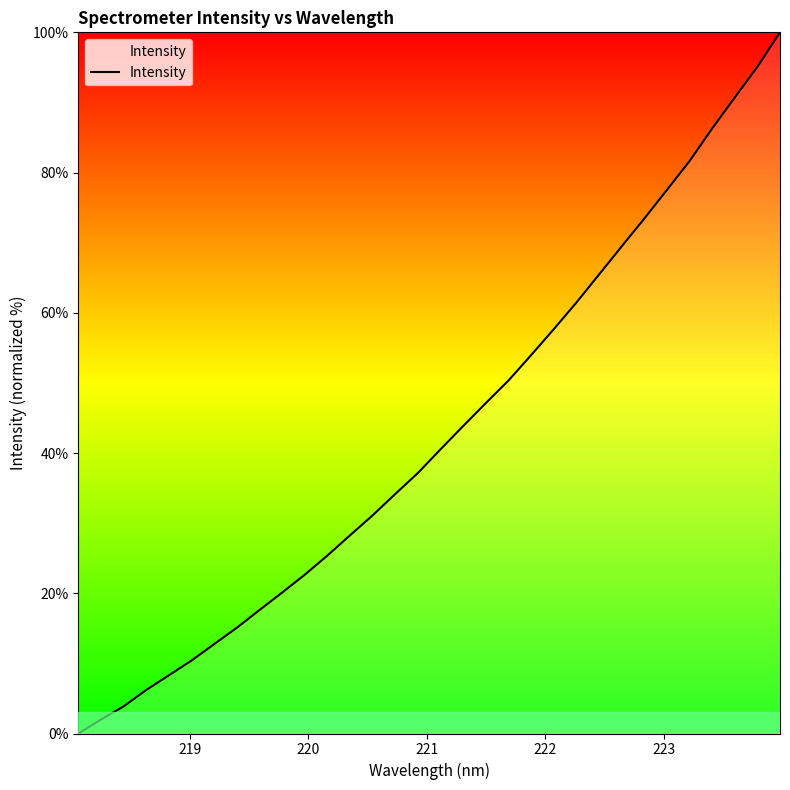

What is the difference between the maximum and minimum values?

100.0